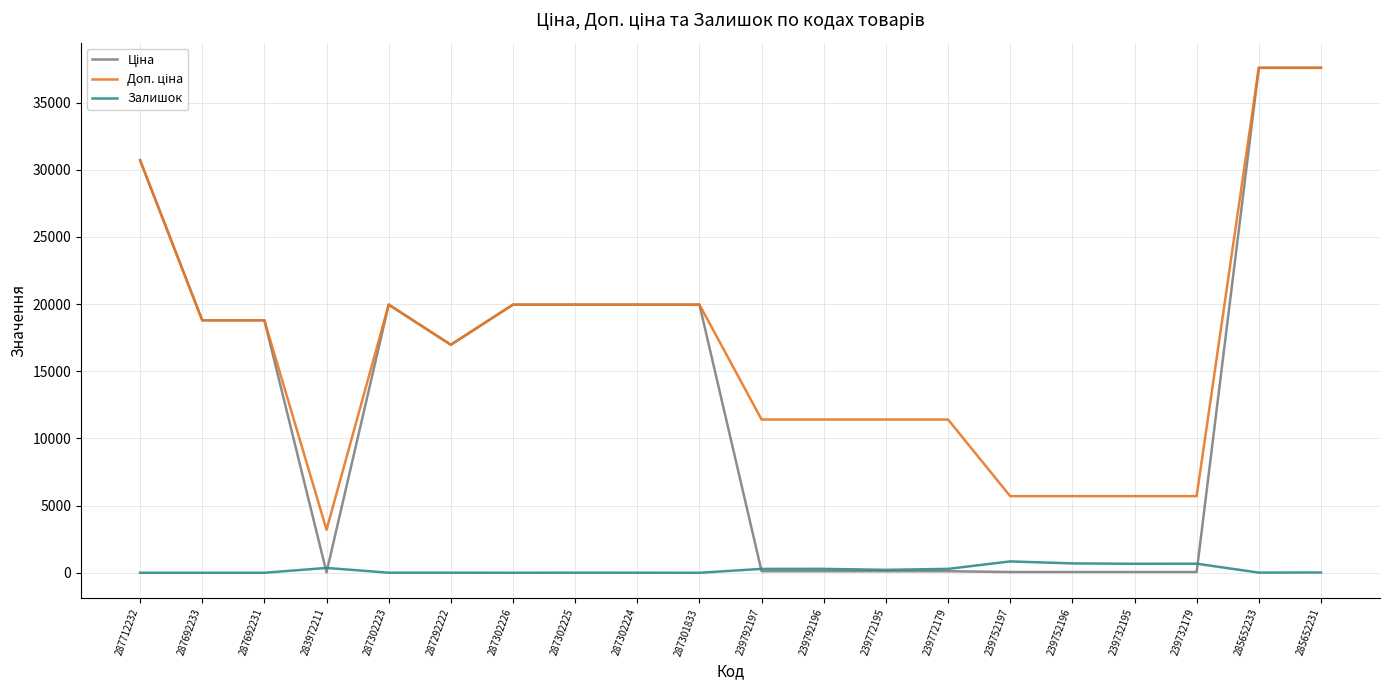

What is the maximum value shown in the chart?

37593.6